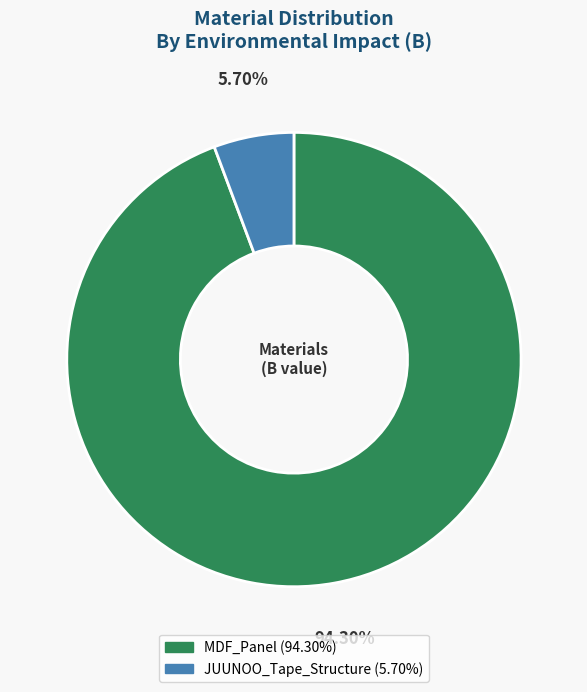

To the nearest percent, what is the difference between the largest and smallest slice percentages?

89%